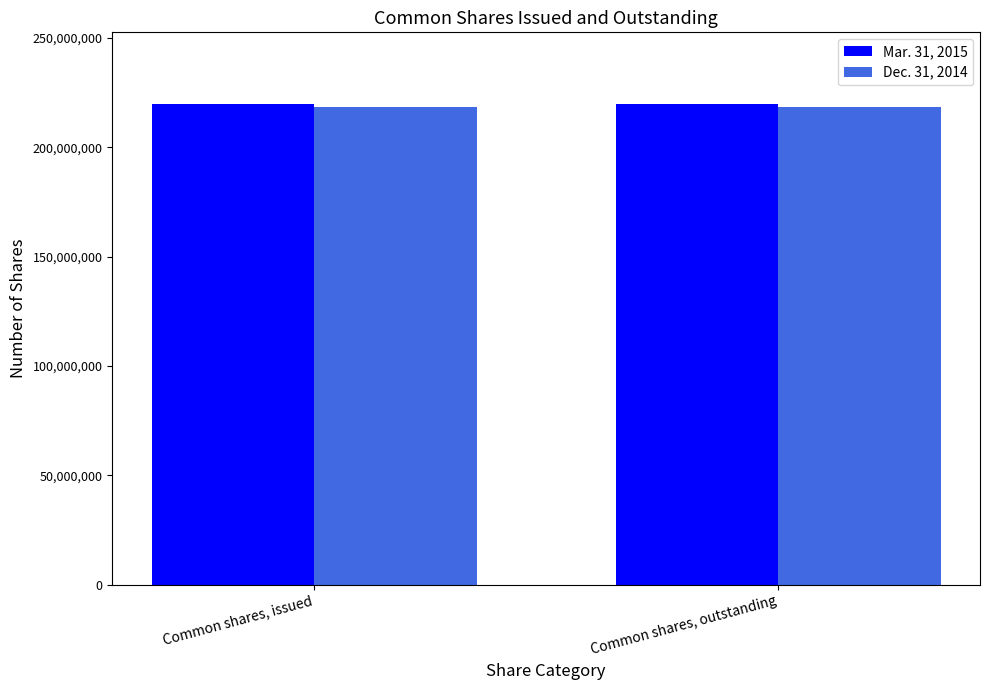

What is the maximum value for Dec. 31, 2014?

218684205